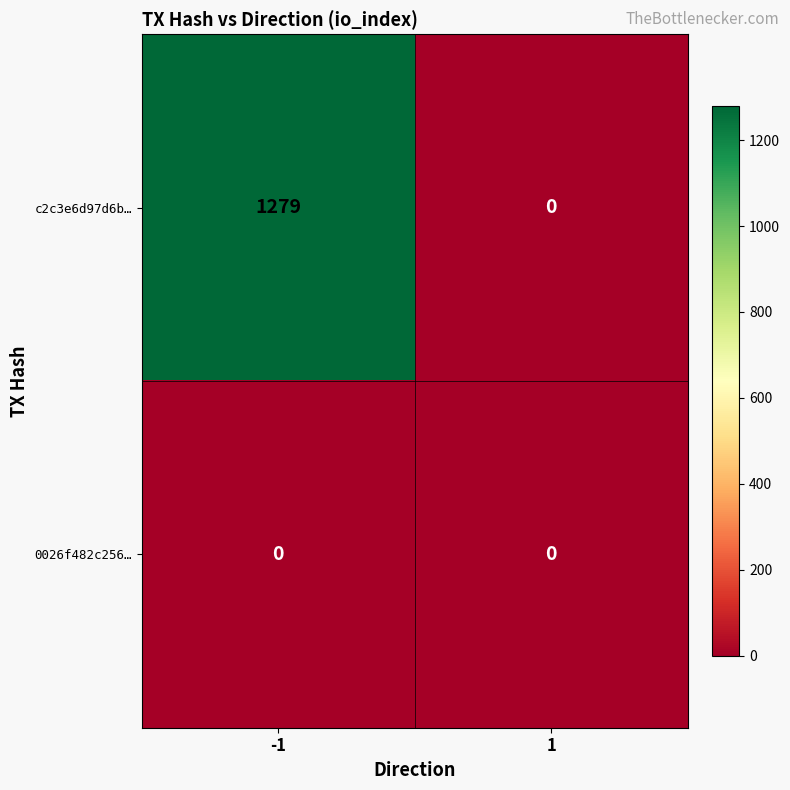

What is the difference between the maximum and minimum values in the c2c3e6d97d6b… series?

1279